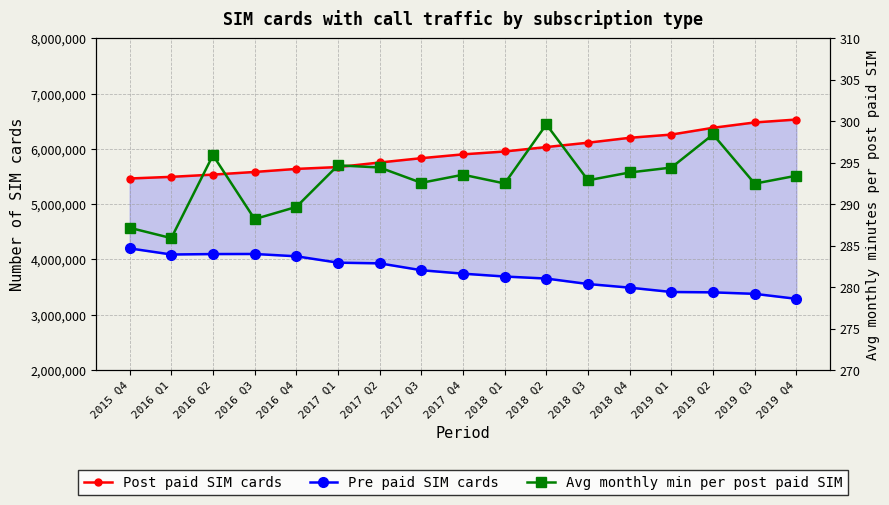

At which category does the chart reach its minimum across all series?

2016 Q1